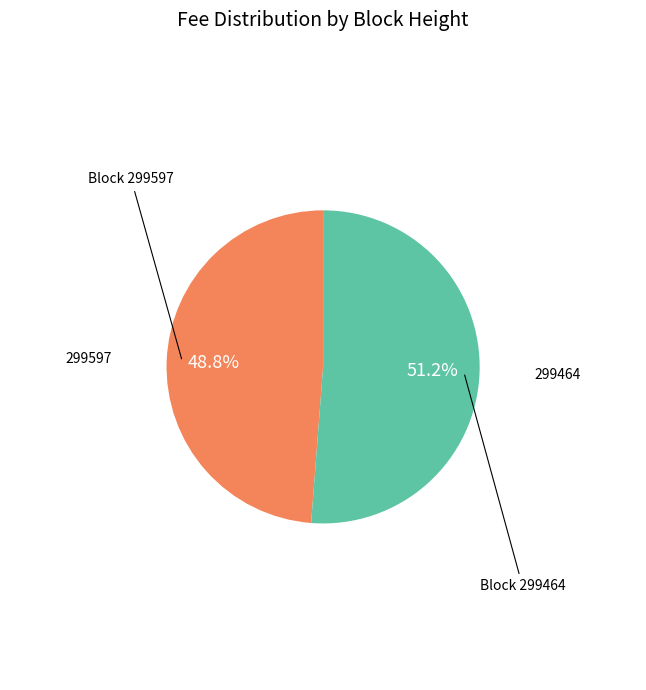

How many segments does this pie chart have?

2